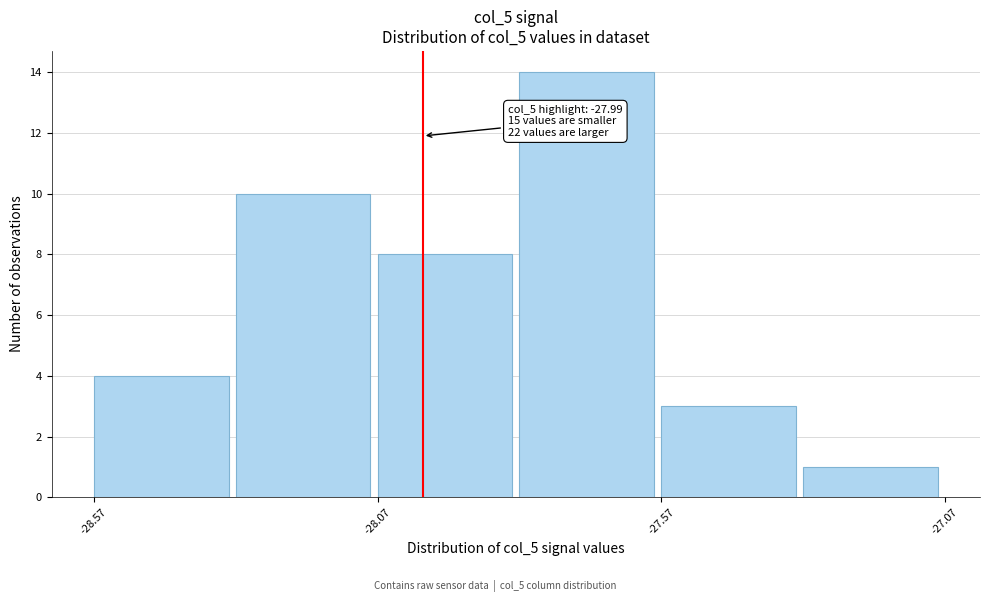

Which range on the x-axis has the tallest bar?

-27.82 to -27.57